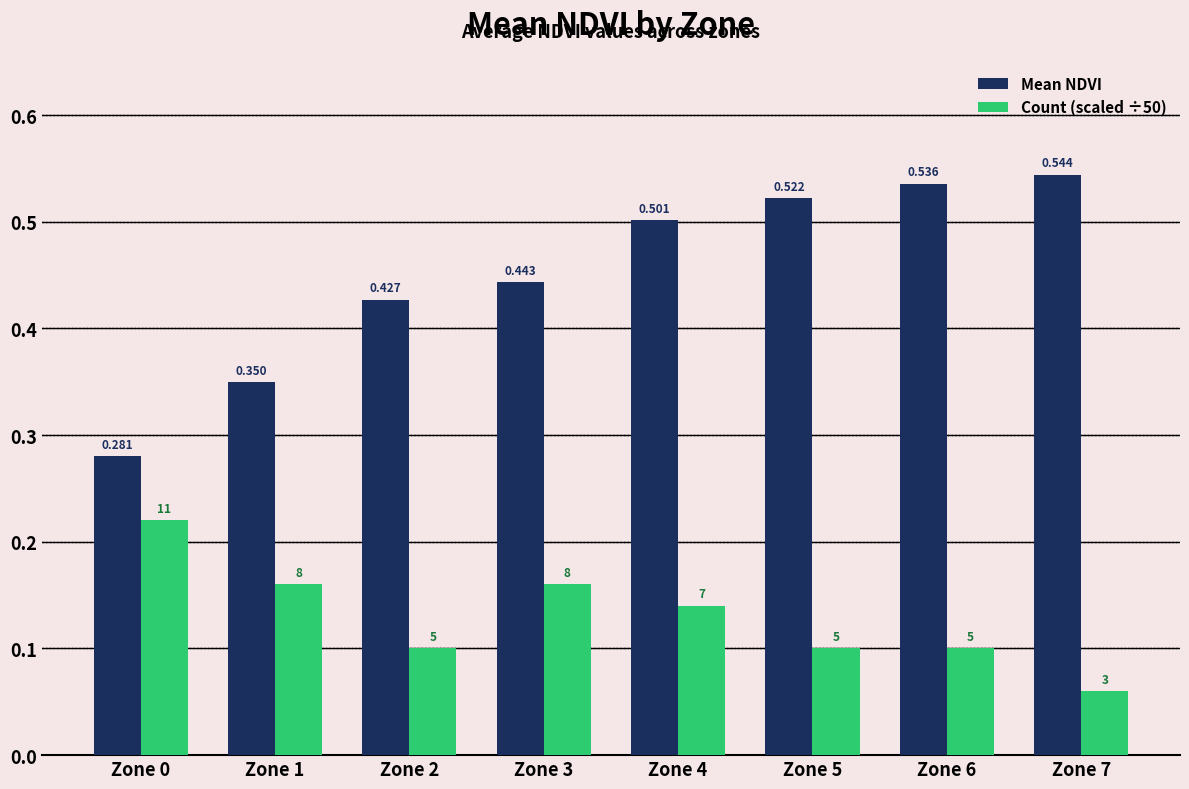

Which series changed the most between Zone 1 and Zone 5?

Mean NDVI